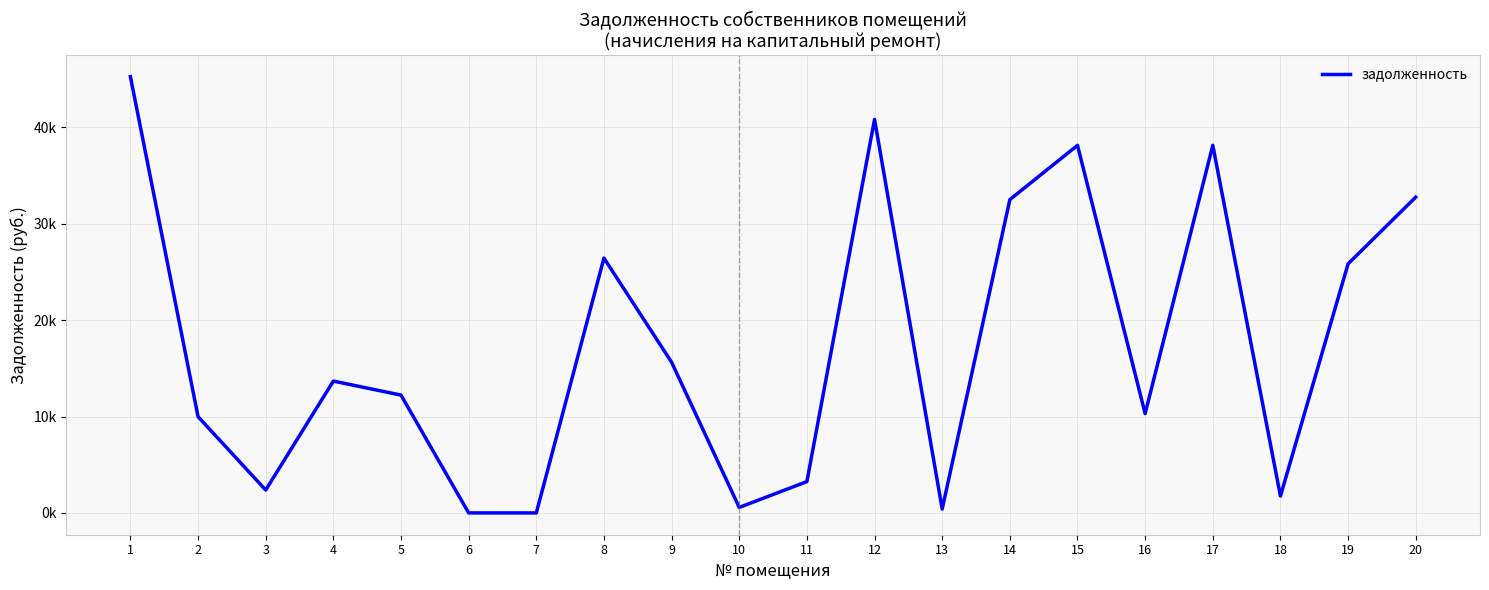

At which label is the value closest to 22635?

19